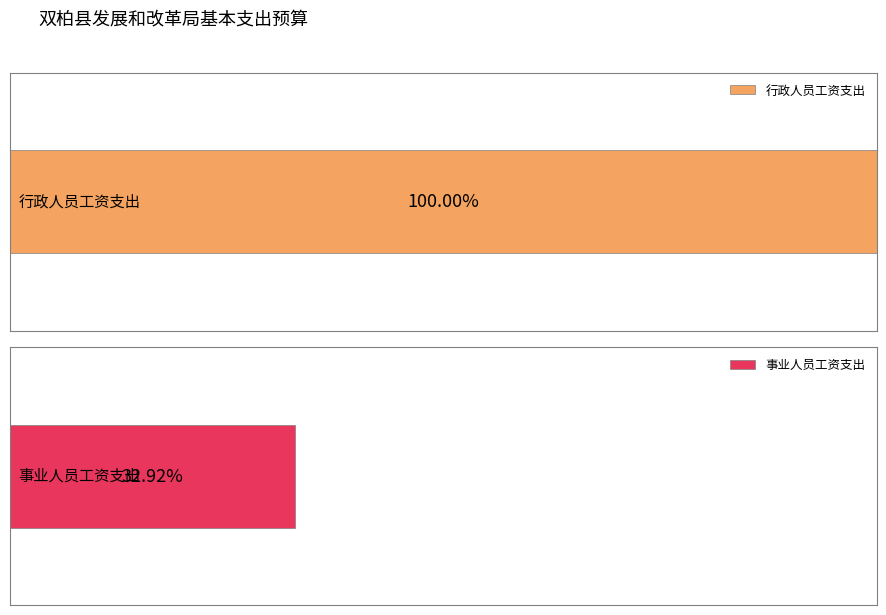

What is the label of the 2nd bar from the left?

事业人员工资支出